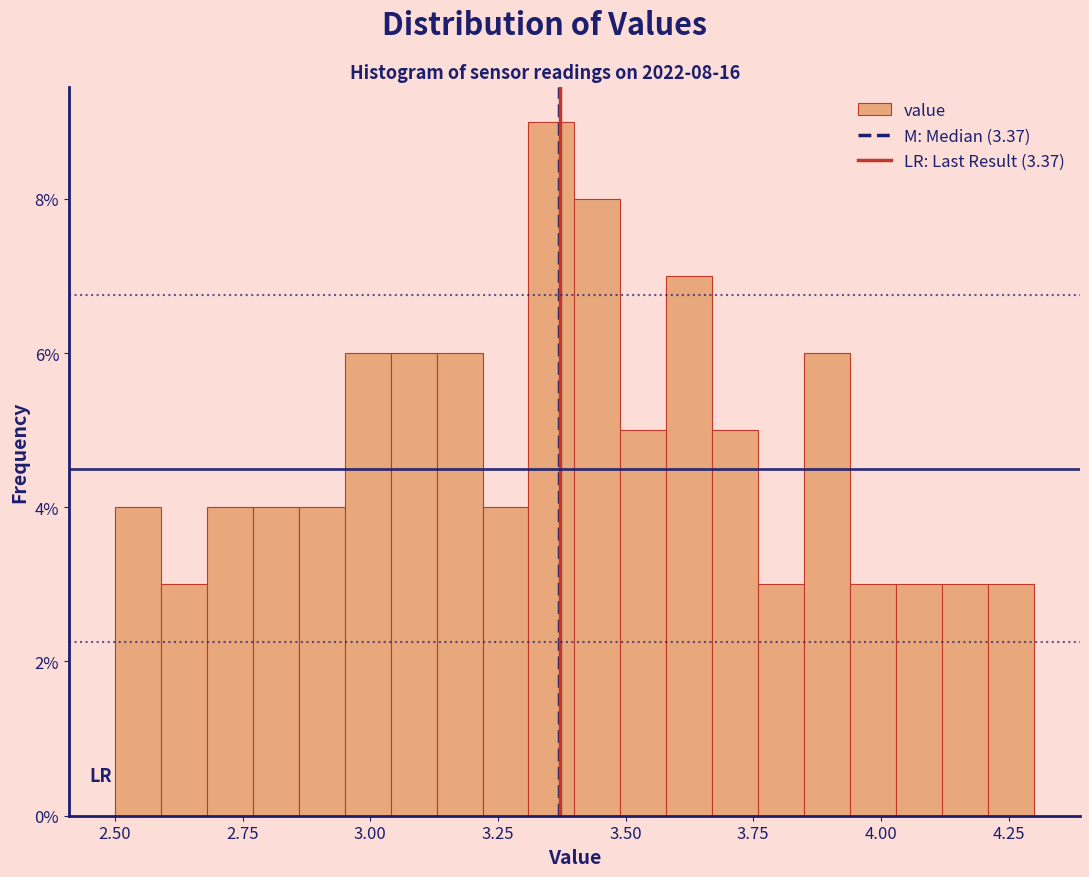

Read against the x-axis, roughly where is the centre of the tallest bar?

3.35